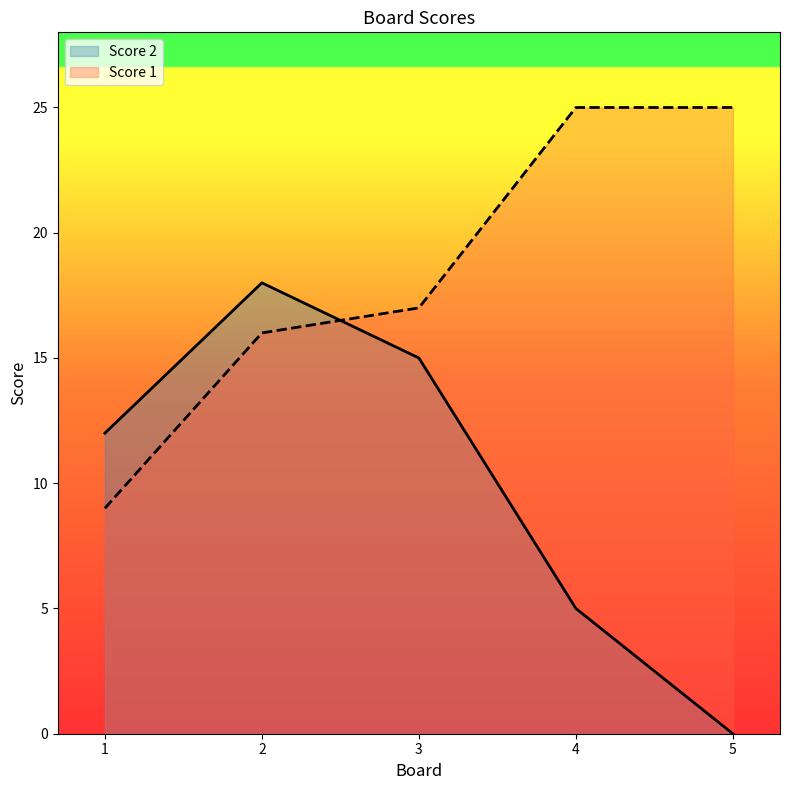

How many values in the Score 2 series are below 12?

2